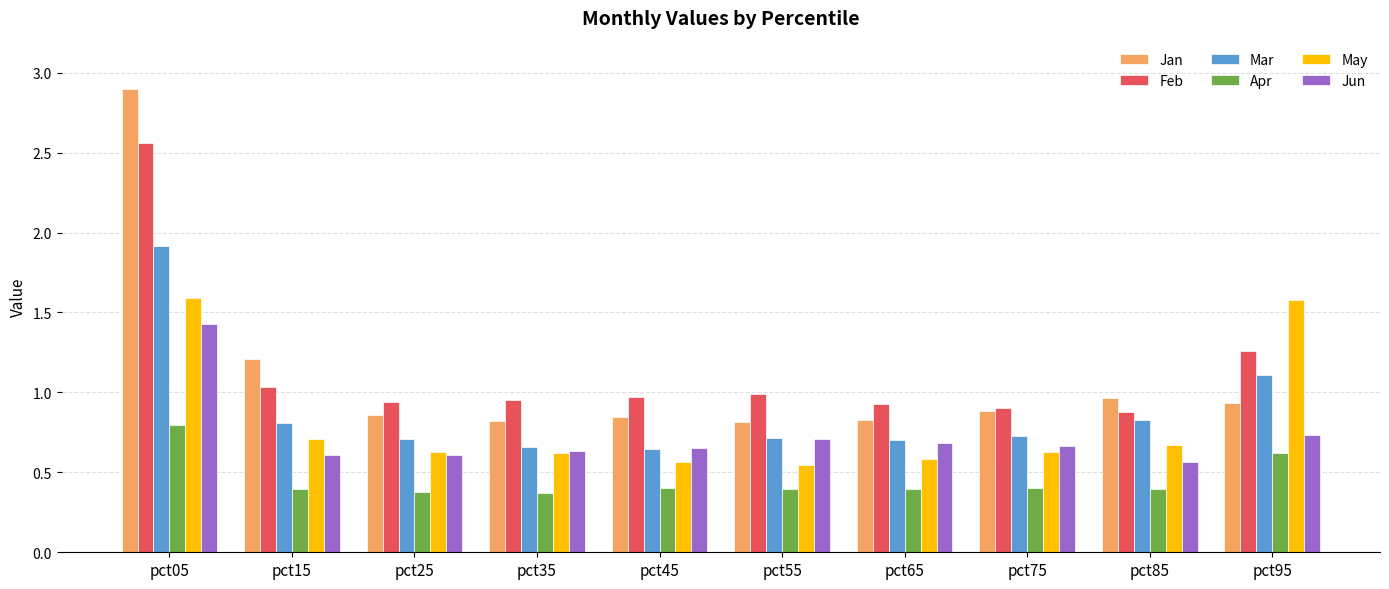

Which category has the highest value across all series?

pct05